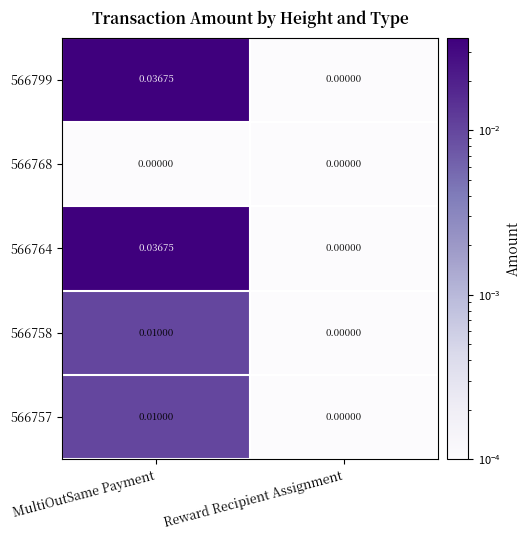

At which label is 566764 closest to 0?

Reward Recipient Assignment